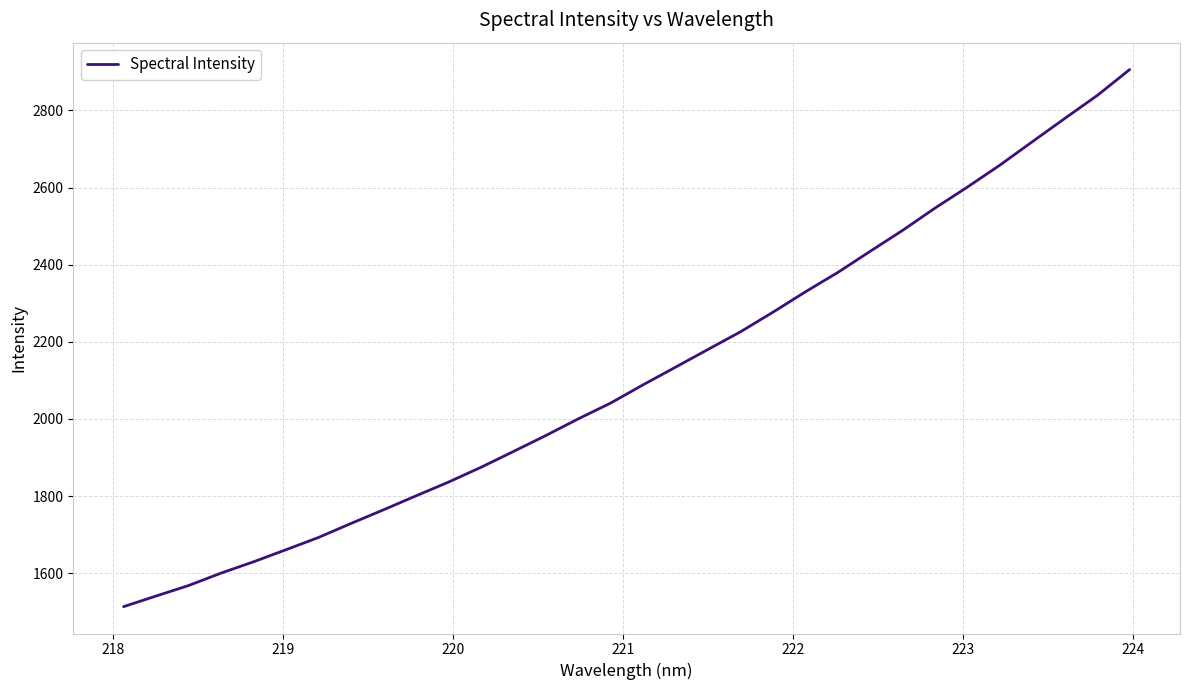

What is the maximum value shown in the chart?

2906.0